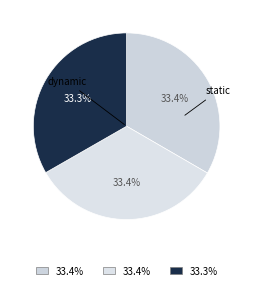

How many segments does this pie chart have?

3